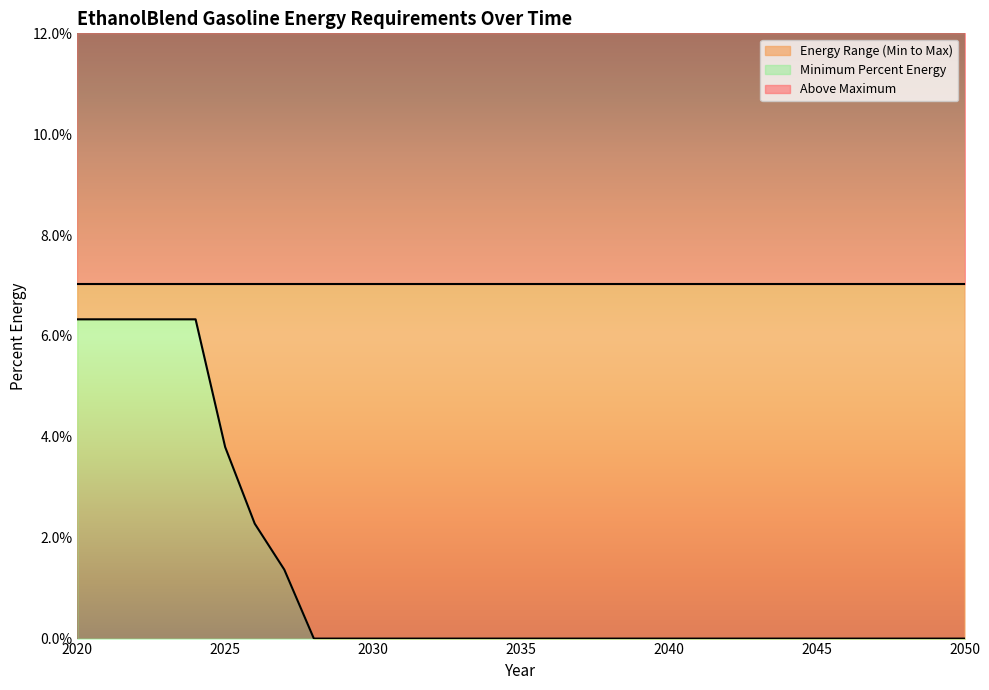

Count the values in the range 0 to 1.

31